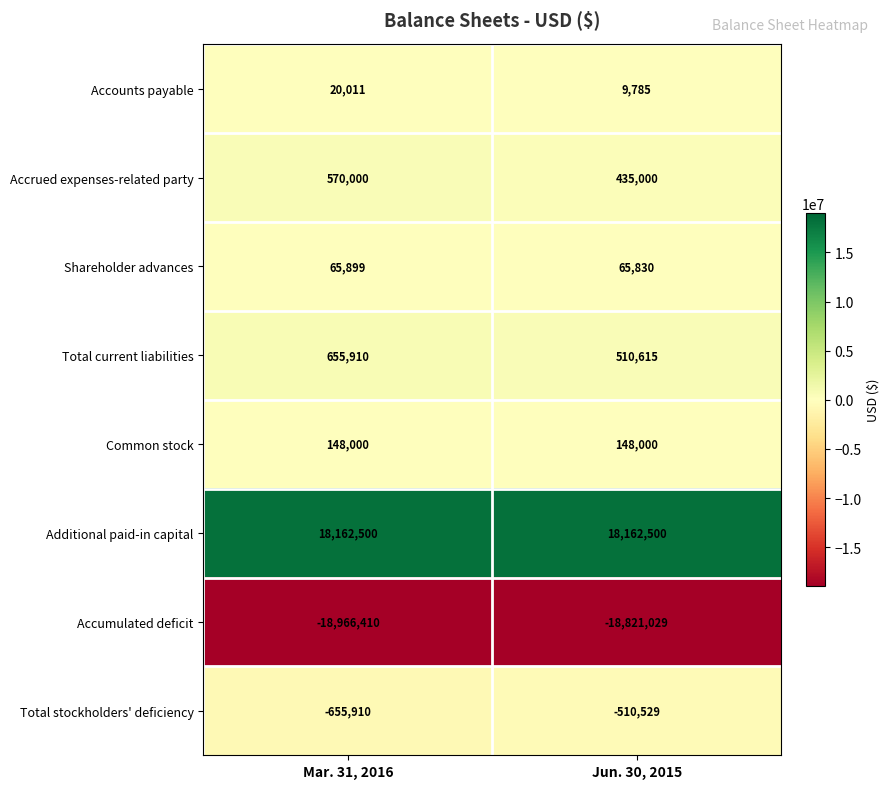

True or false: Accrued expenses-related party has a value of 435000 at Jun. 30, 2015.

True